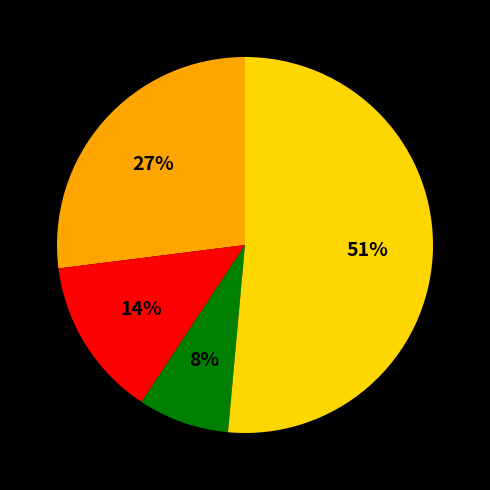

Is there a majority slice in this chart?

Yes